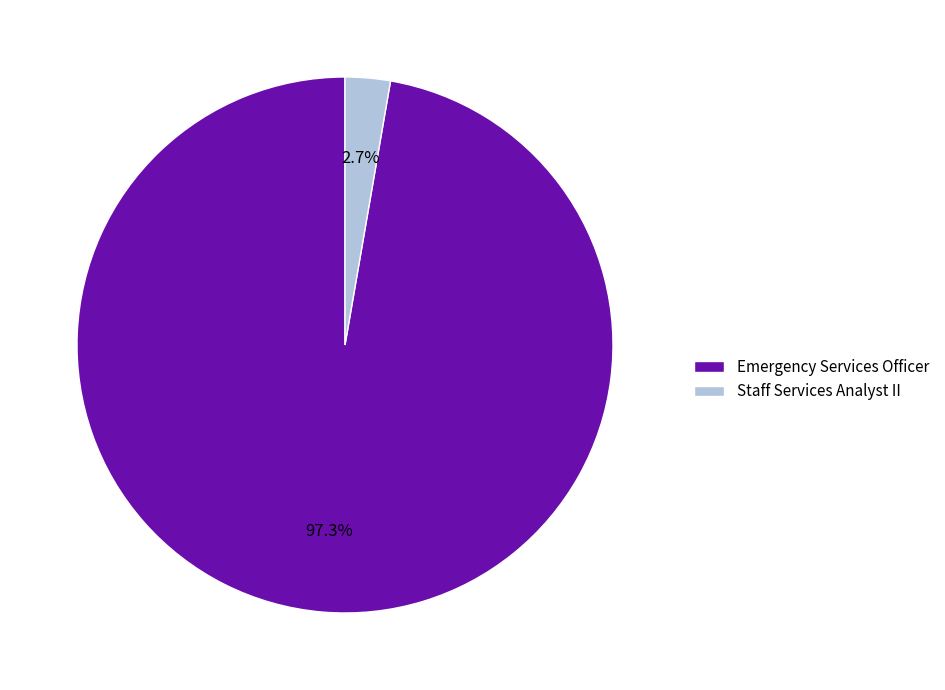

Between Emergency Services Officer and Staff Services Analyst II, which is larger?

Emergency Services Officer